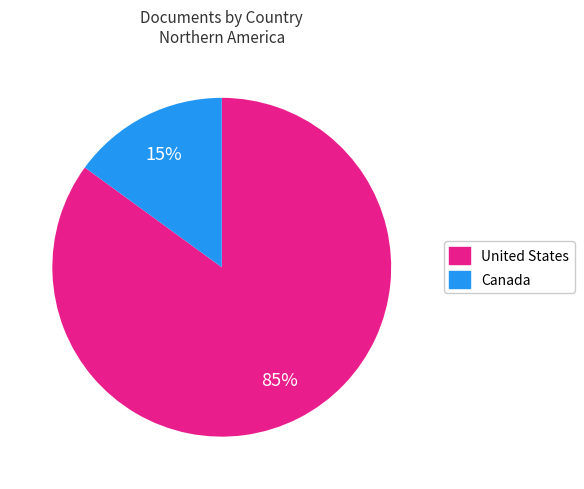

How many segments does this pie chart have?

2